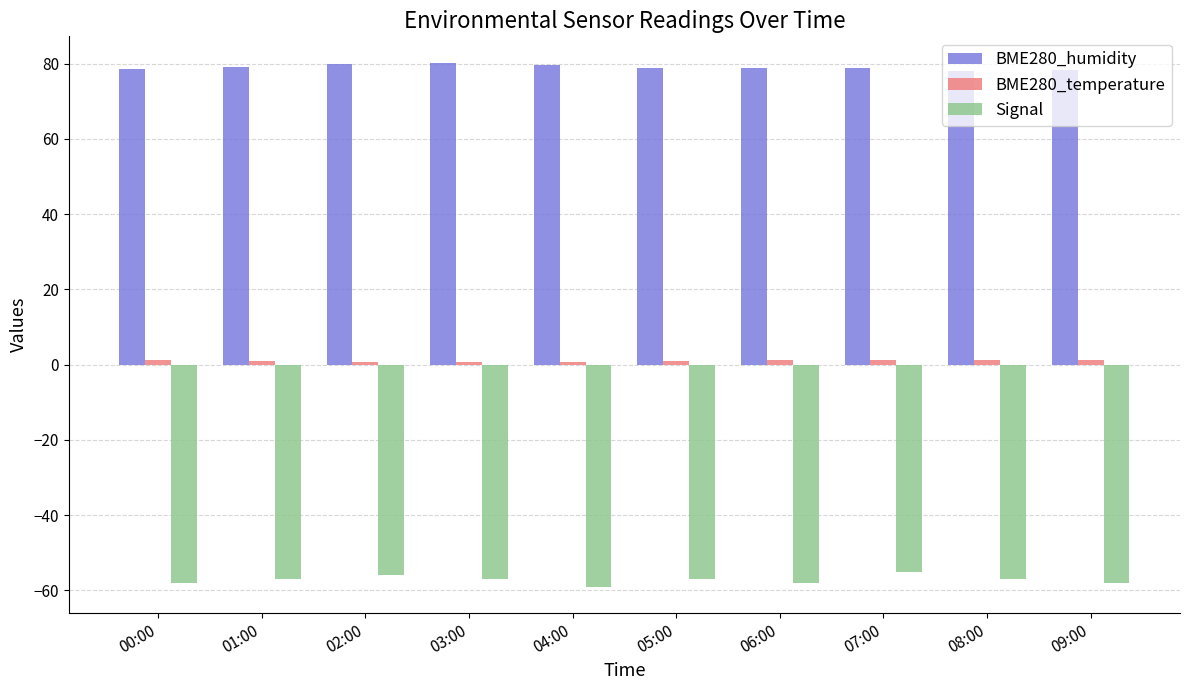

Is it true that BME280_humidity equals 32.8 at 07:00?

False